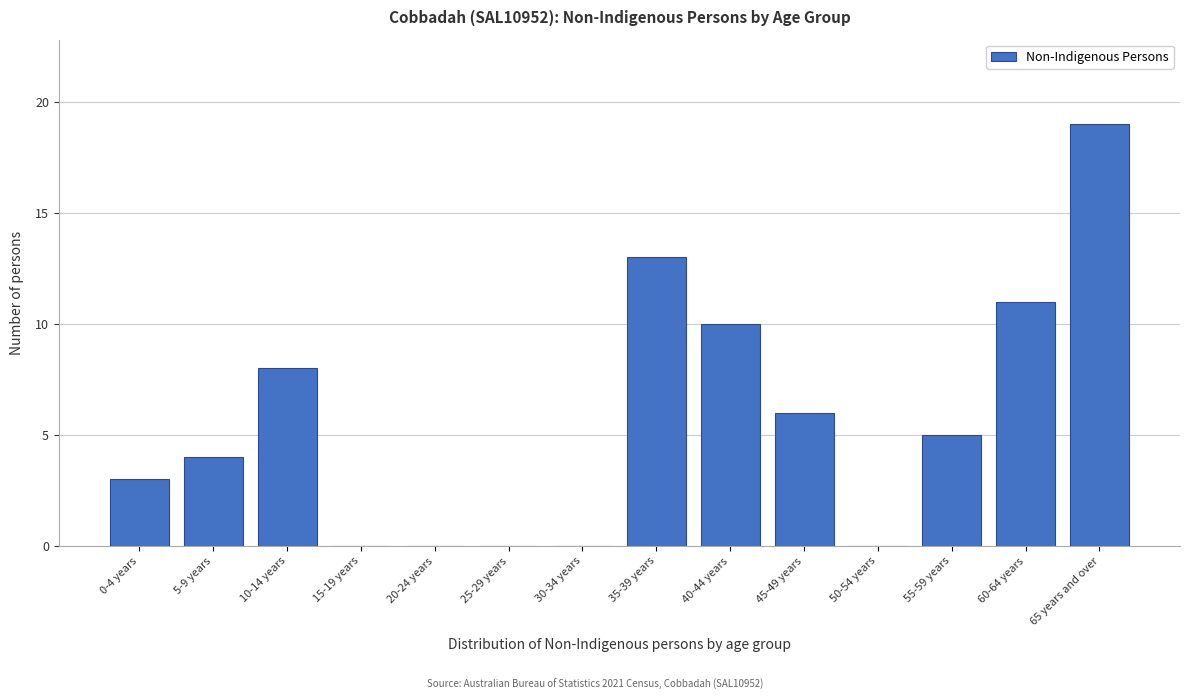

Reading left to right, what are all the values shown in this chart?

0-4 years=3	5-9 years=4	10-14 years=8	15-19 years=0	20-24 years=0	25-29 years=0	30-34 years=0	35-39 years=13	40-44 years=10	45-49 years=6	50-54 years=0	55-59 years=5	60-64 years=11	65 years and over=19